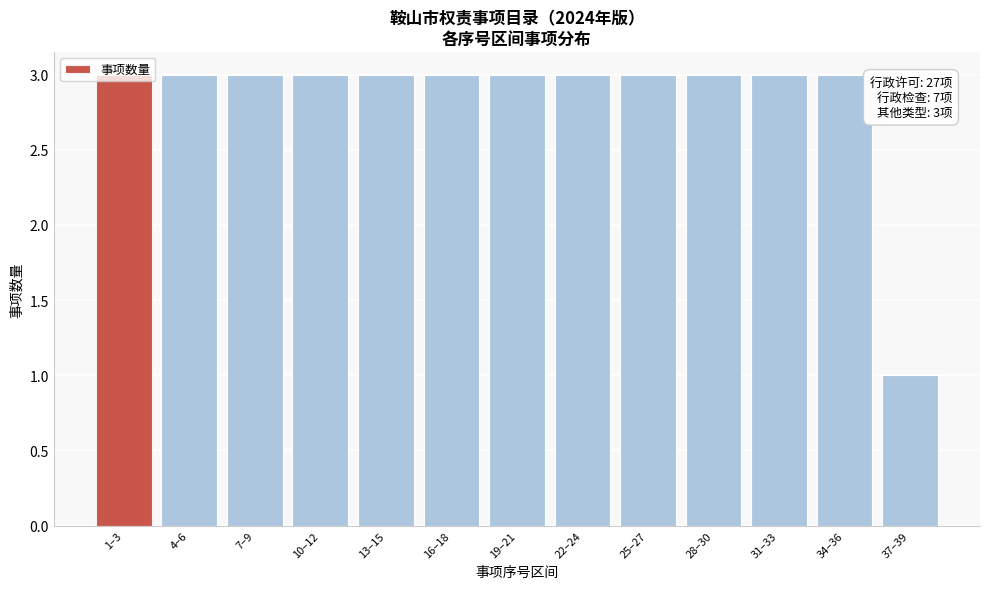

Approximately how many times larger is the value at 34–36 compared to 25–27?

1.0